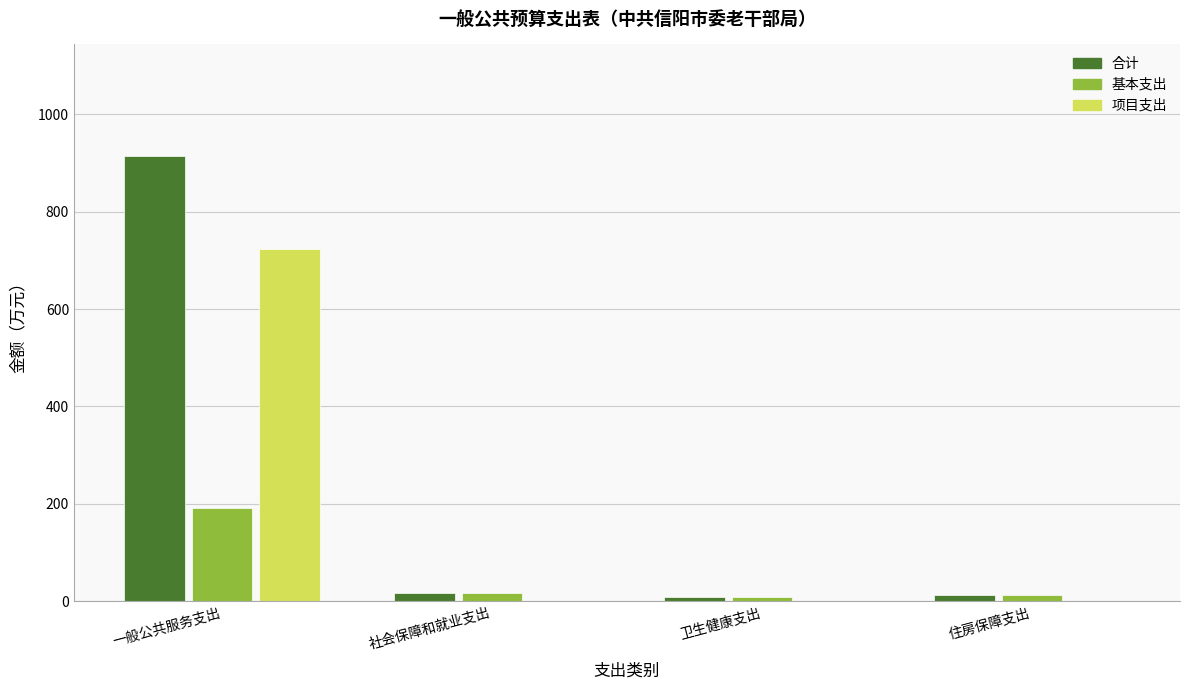

Which category has the highest value across all series?

一般公共服务支出